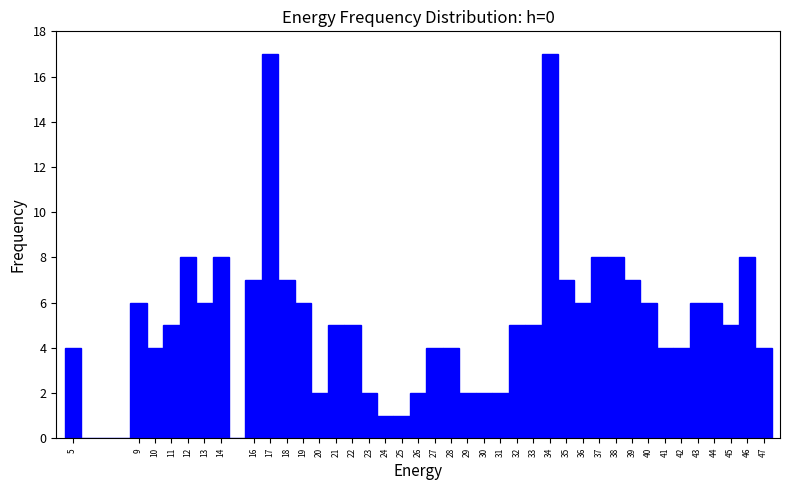

Reading left to right, transcribe this chart: for each bar, give the range it covers on the x-axis and its height. The values are not printed on the chart, so give them approximately, as read against the axis.

4.5 to 5.5: 4
5.5 to 6.5: 0
6.5 to 7.5: 0
7.5 to 8.5: 0
8.5 to 9.5: 6
9.5 to 10.5: 4
10.5 to 11.5: 5
11.5 to 12.5: 8
12.5 to 13.5: 6
13.5 to 14.5: 8
14.5 to 15.5: 0
15.5 to 16.5: 7
16.5 to 17.5: 17
17.5 to 18.5: 7
18.5 to 19.5: 6
19.5 to 20.5: 2
20.5 to 21.5: 5
21.5 to 22.5: 5
22.5 to 23.5: 2
23.5 to 24.5: 1
24.5 to 25.5: 1
25.5 to 26.5: 2
26.5 to 27.5: 4
27.5 to 28.5: 4
28.5 to 29.5: 2
29.5 to 30.5: 2
30.5 to 31.5: 2
31.5 to 32.5: 5
32.5 to 33.5: 5
33.5 to 34.5: 17
34.5 to 35.5: 7
35.5 to 36.5: 6
36.5 to 37.5: 8
37.5 to 38.5: 8
38.5 to 39.5: 7
39.5 to 40.5: 6
40.5 to 41.5: 4
41.5 to 42.5: 4
42.5 to 43.5: 6
43.5 to 44.5: 6
44.5 to 45.5: 5
45.5 to 46.5: 8
46.5 to 47.5: 4